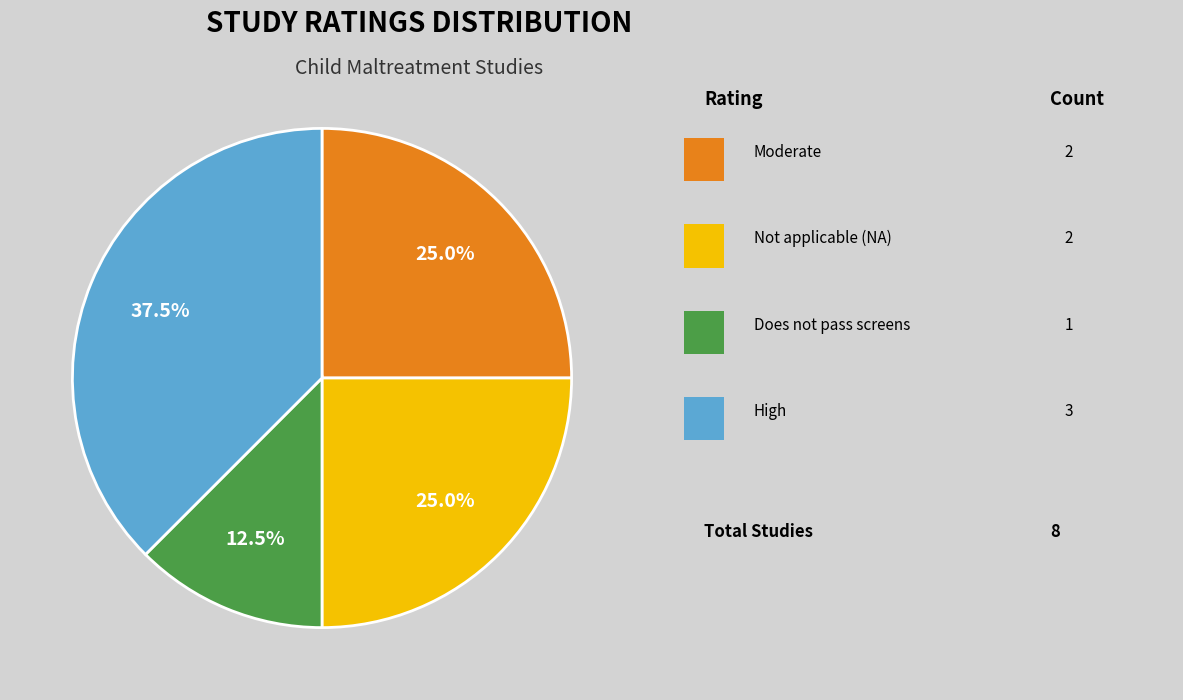

Does any single category account for the majority?

No